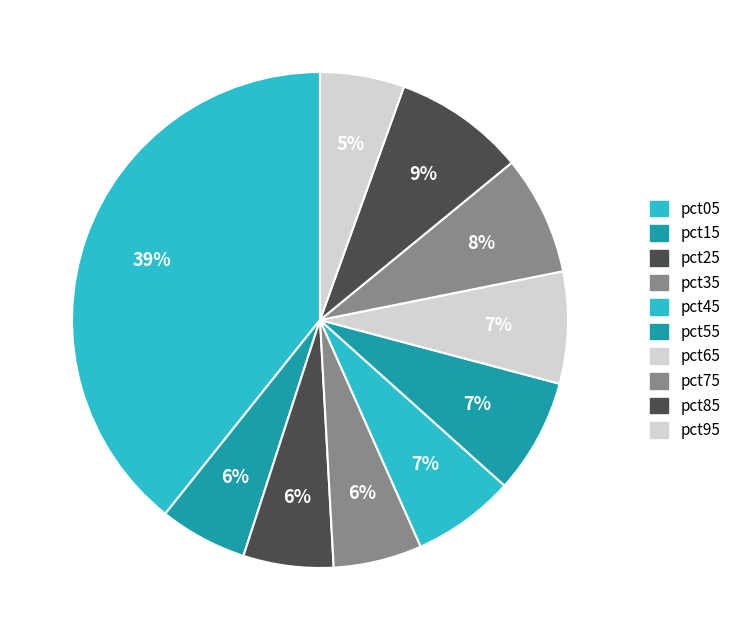

What is the total percentage of pct75 and pct95?

13.3%